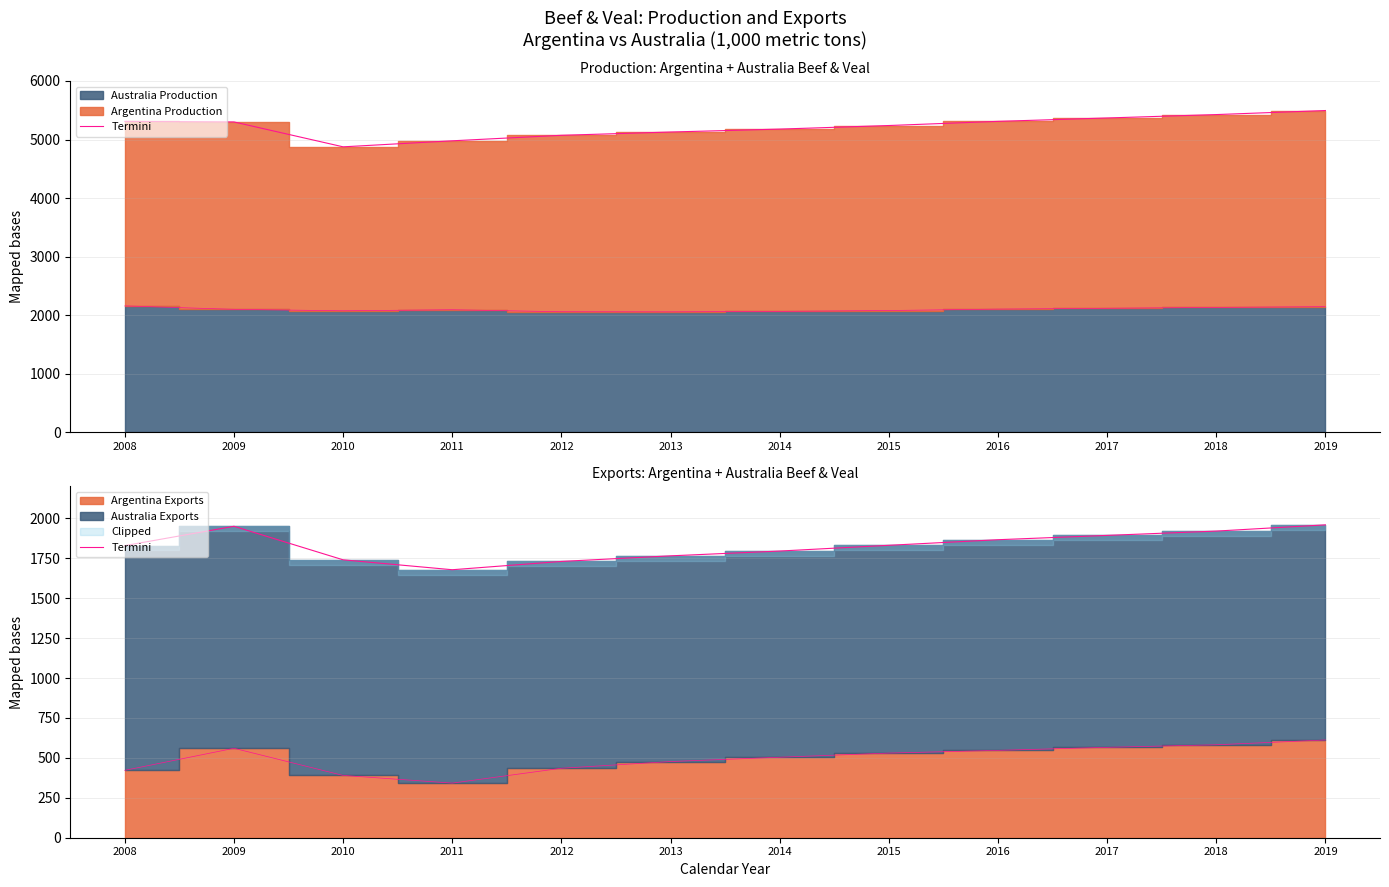

Between 2011 and 2018, which is larger?

2018